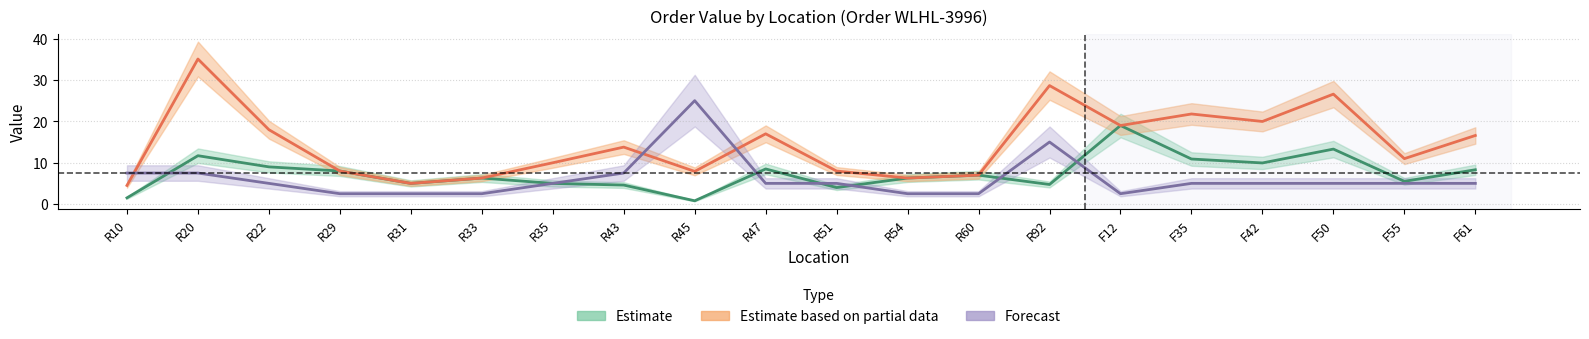

The Price series shows 3.3 at F61. True or false?

False